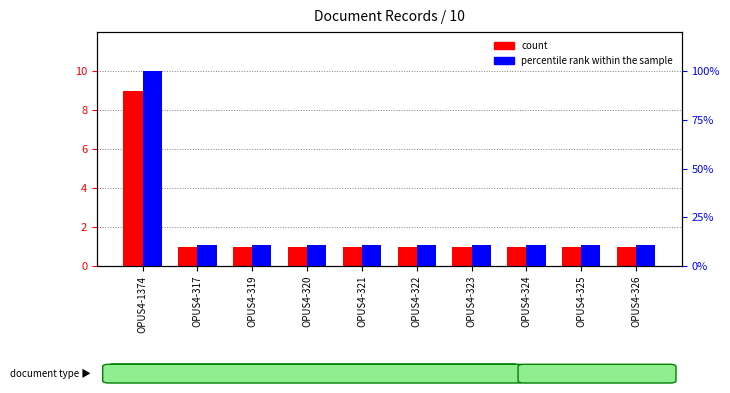

True or false: count has a value of 1 at OPUS4-323.

True